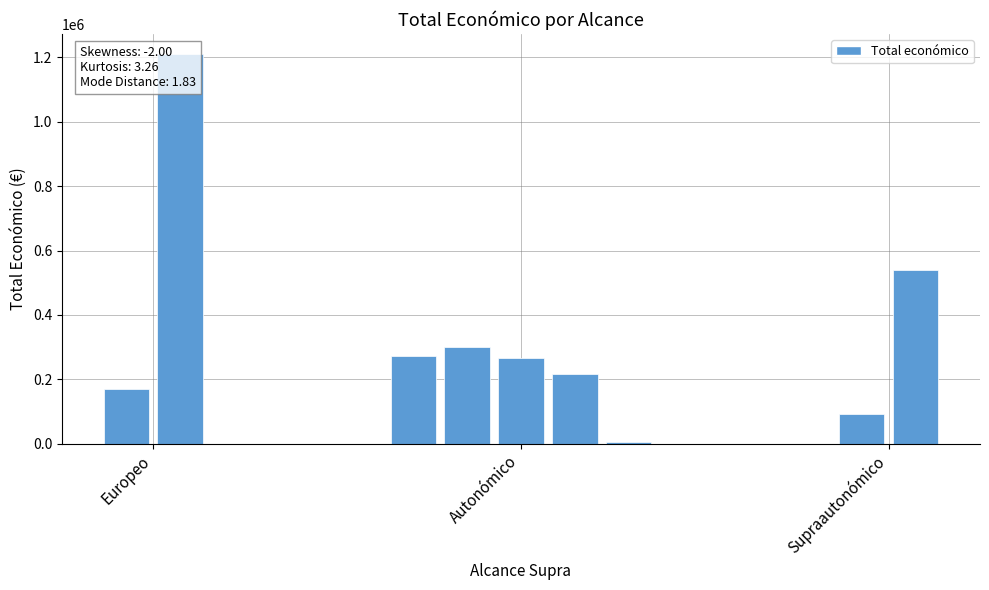

Which label corresponds to the smallest value in the chart?

Autonómico